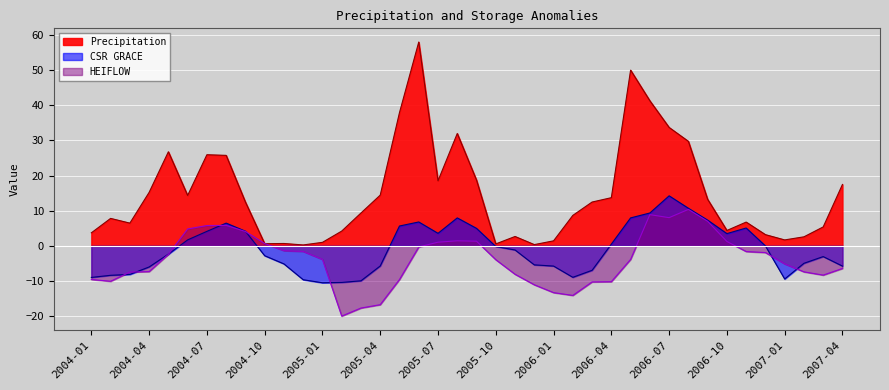

Where is Precipitation nearest to the value 29?

2006-08